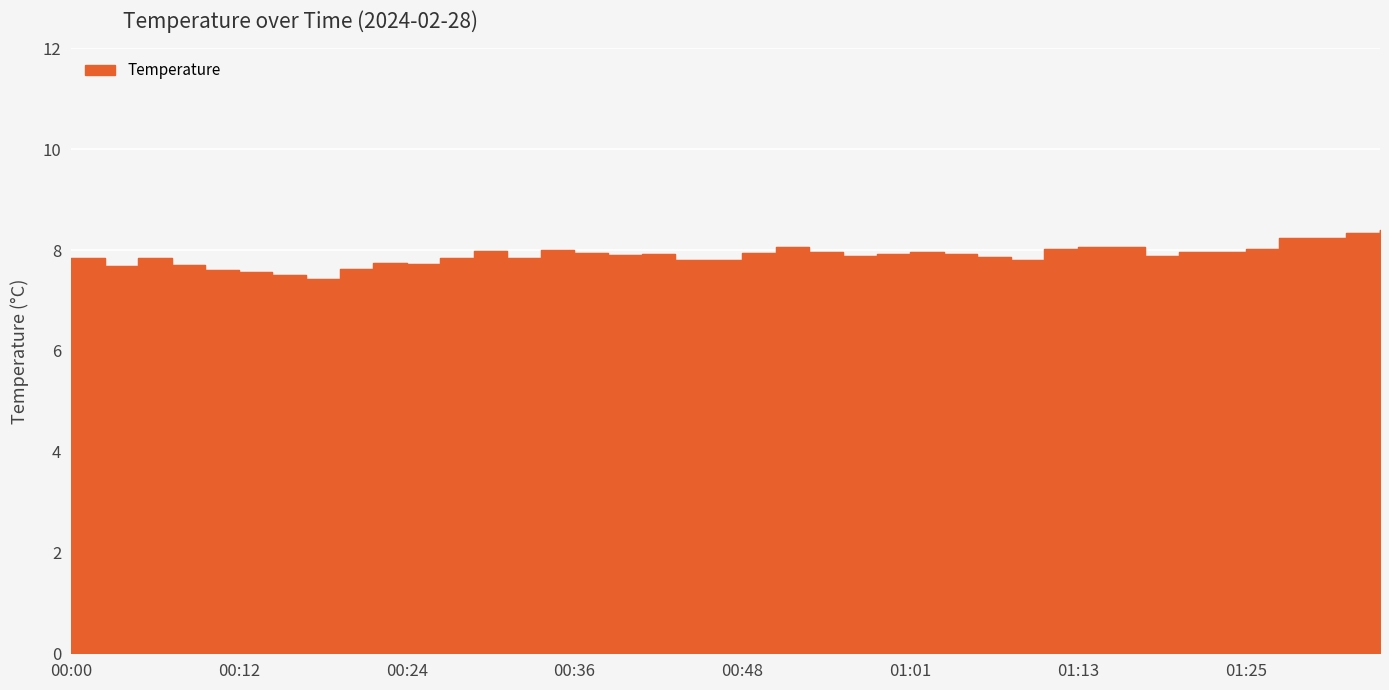

How many interior local valleys (lower than both neighbors) does the data have?

10